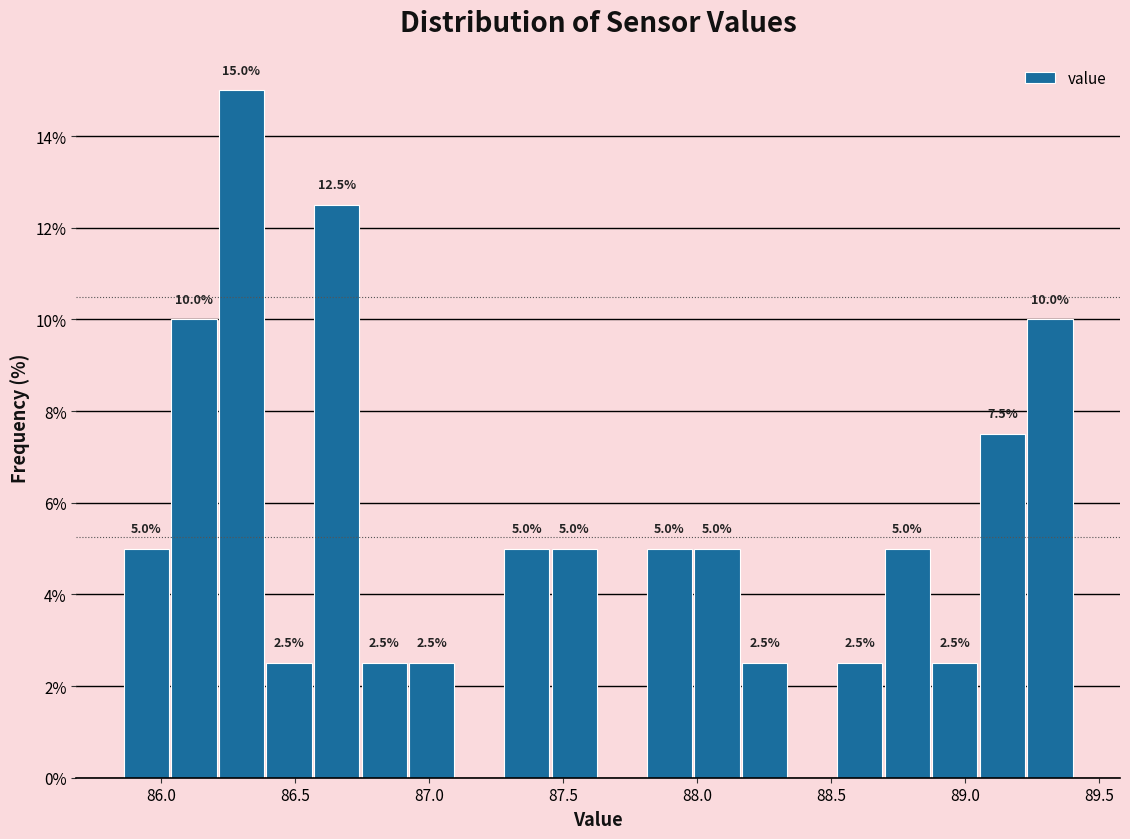

Read against the x-axis, roughly where is the centre of the tallest bar?

86.30